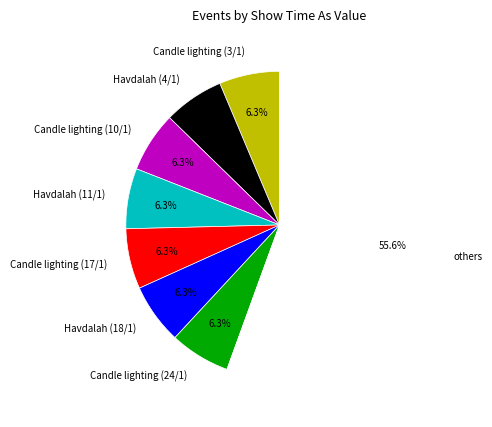

To the nearest percent, what is the combined percentage of Candle lighting (24/1) and Havdalah (4/1)?

13%